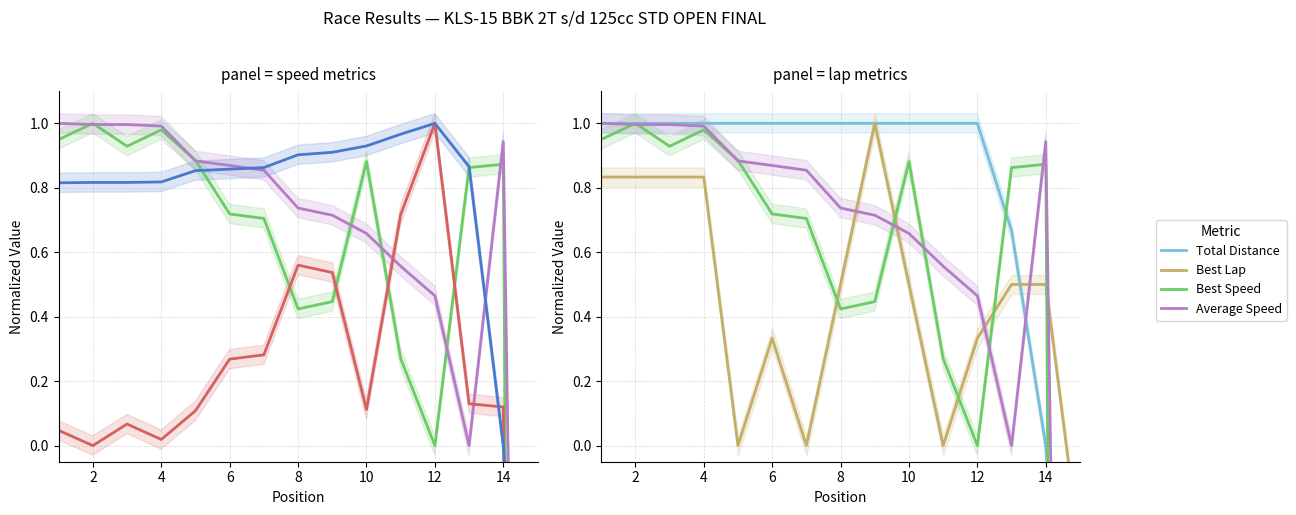

At which category does the chart reach its minimum across all series?

14